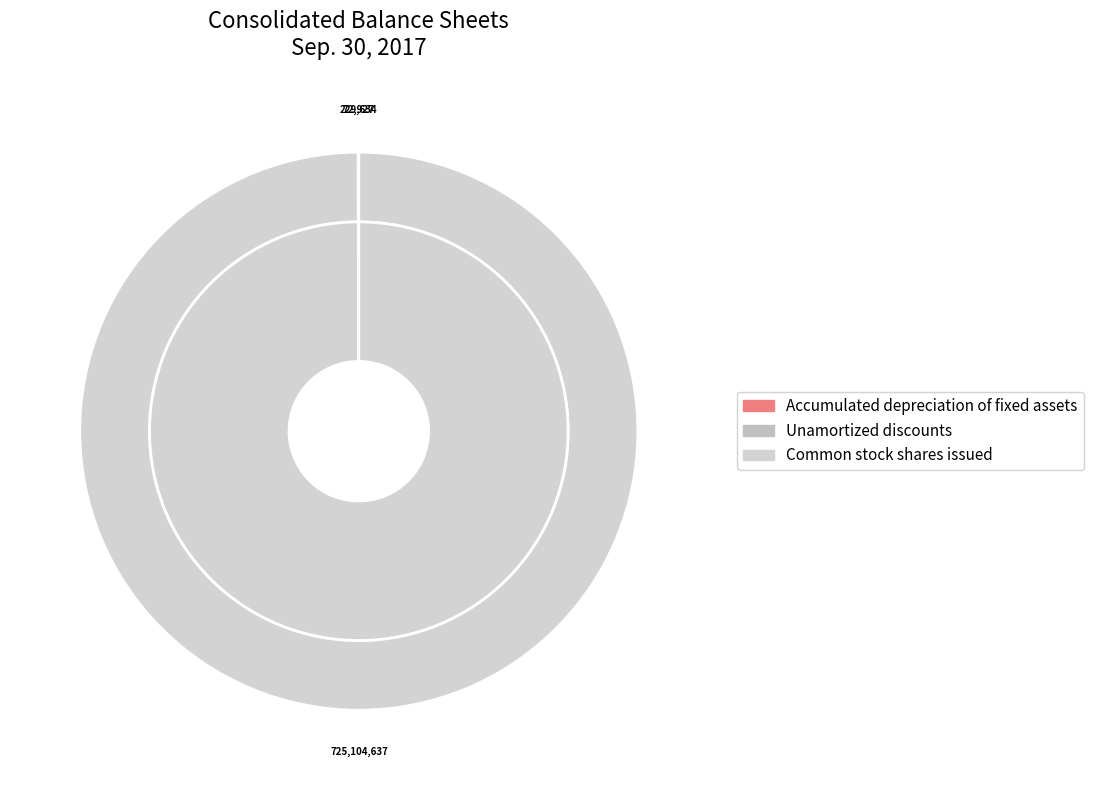

Is the sum of Accumulated depreciation of fixed assets and Common stock shares issued greater than half?

Yes